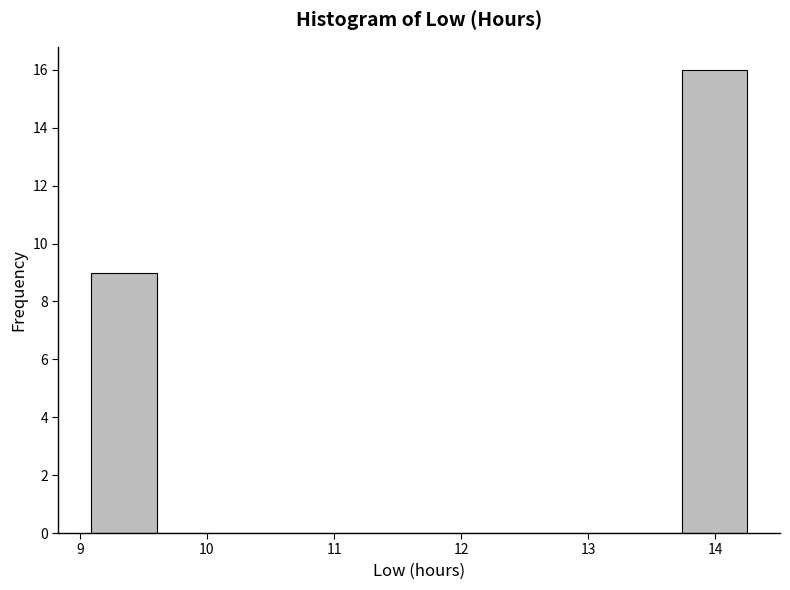

Which range on the x-axis has the tallest bar?

13.7 to 14.3